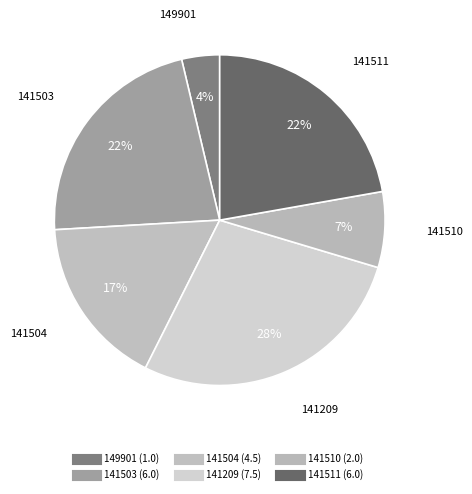

How many slices are in this pie chart?

6